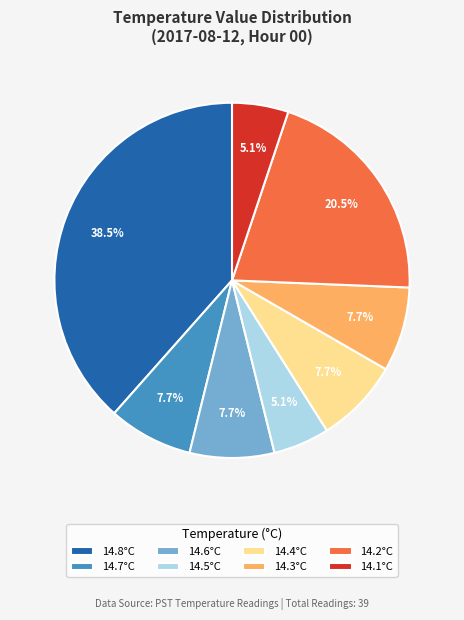

Which has a higher value, 14.5°C or 14.7°C?

14.7°C